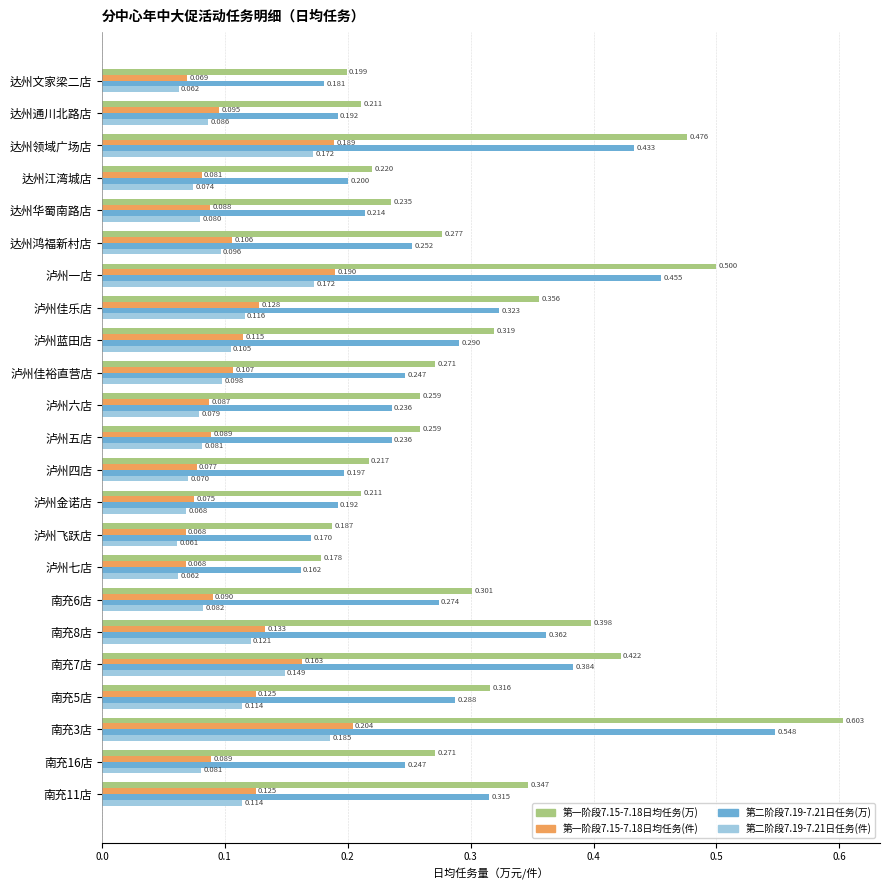

Which series has the largest total across all categories?

第一阶段7.15-7.18日均任务(万)